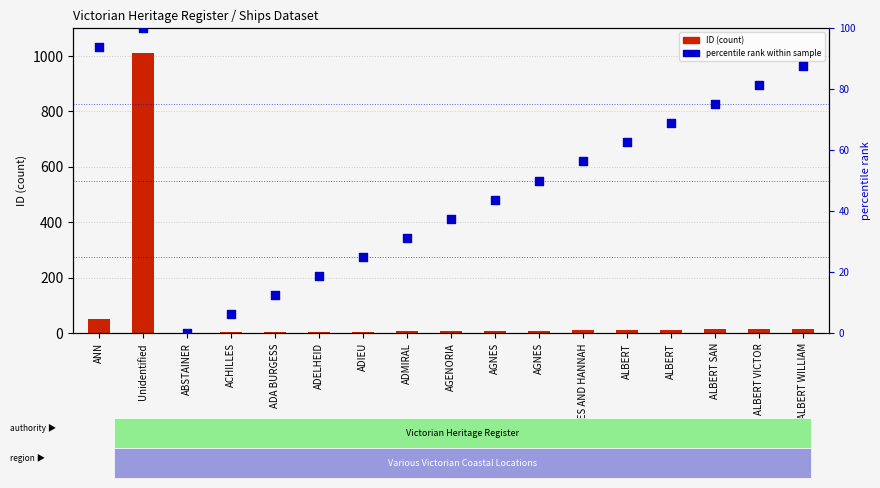

Which series contains the highest Y value?

ID (count)